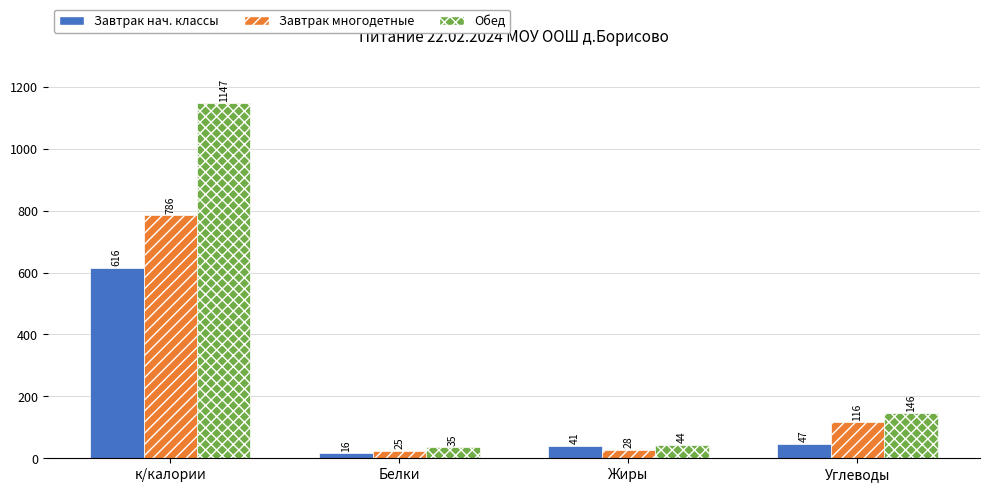

List the series in order of their overall mean, lowest first.

Завтрак нач. классы, Завтрак многодетные, Обед